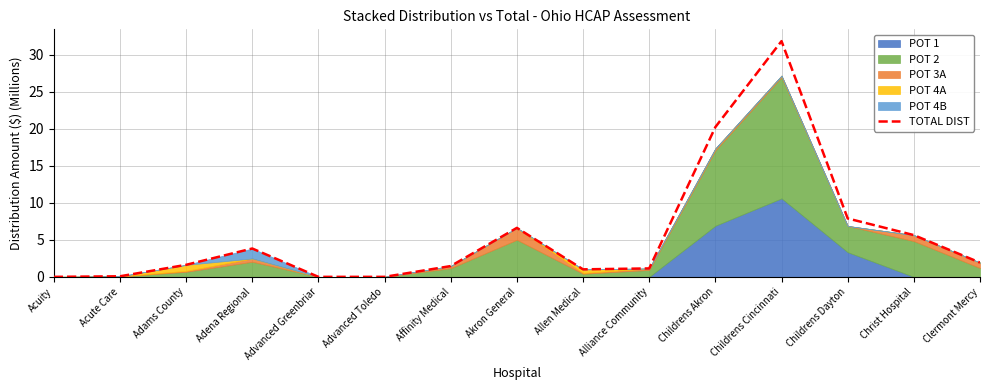

True or false: the data shows 0.0 at Advanced Toledo.

True